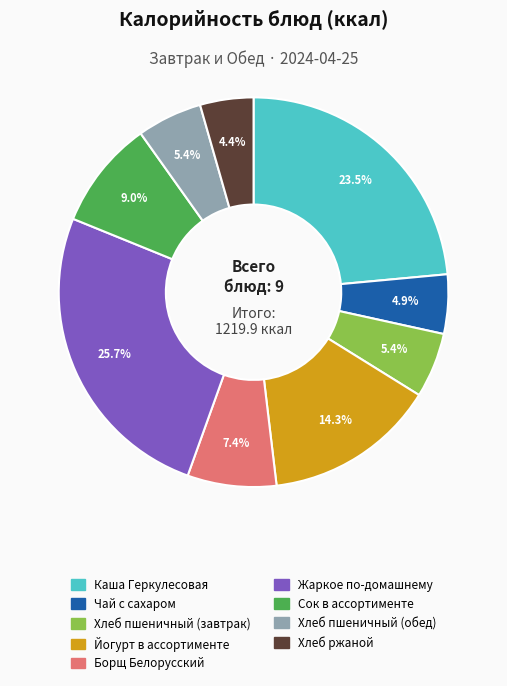

Combined, do Жаркое по-домашнему and Йогурт в ассортименте account for over 50%?

No